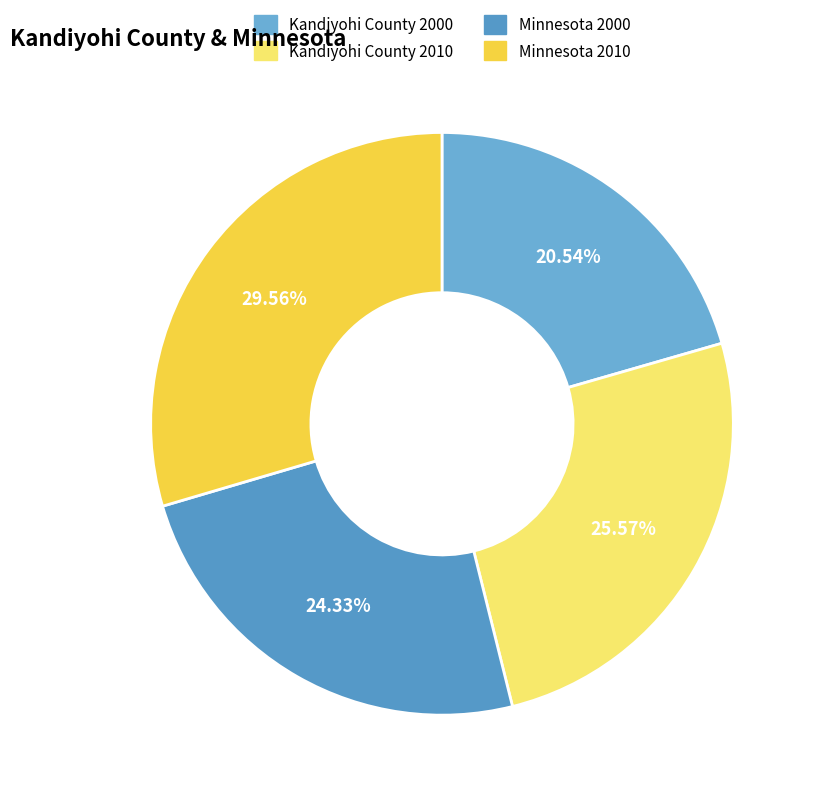

What is the total percentage of Kandiyohi County 2000 and Kandiyohi County 2010?

46.1%